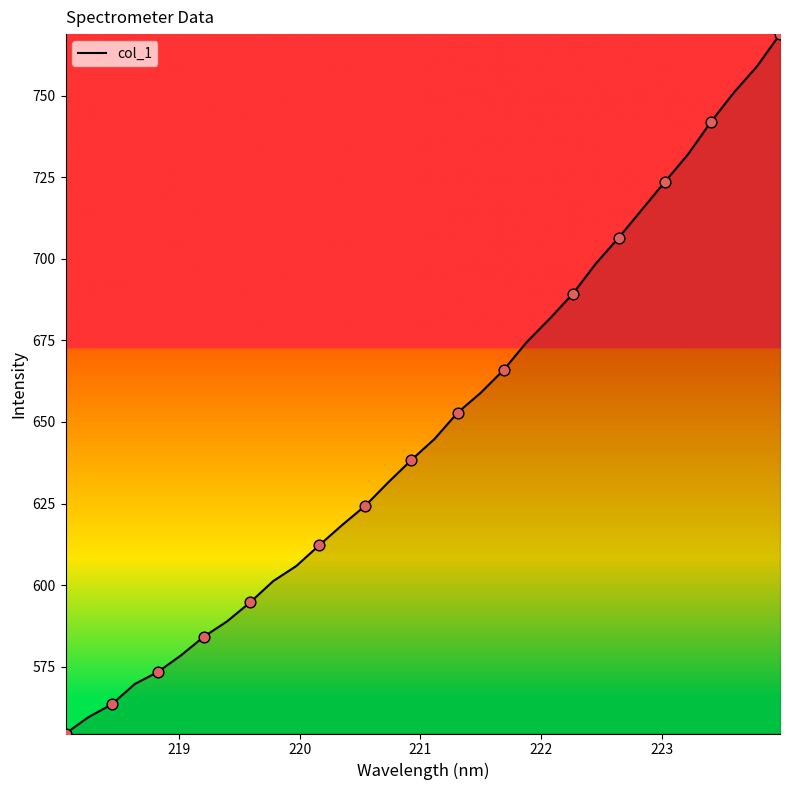

What is the greatest value displayed?

768.9